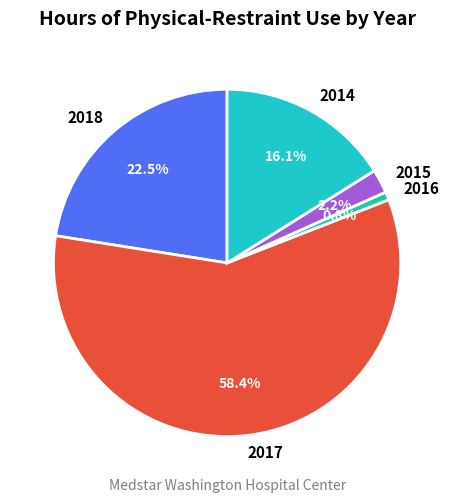

Does 2017 account for over 50% of the chart?

Yes